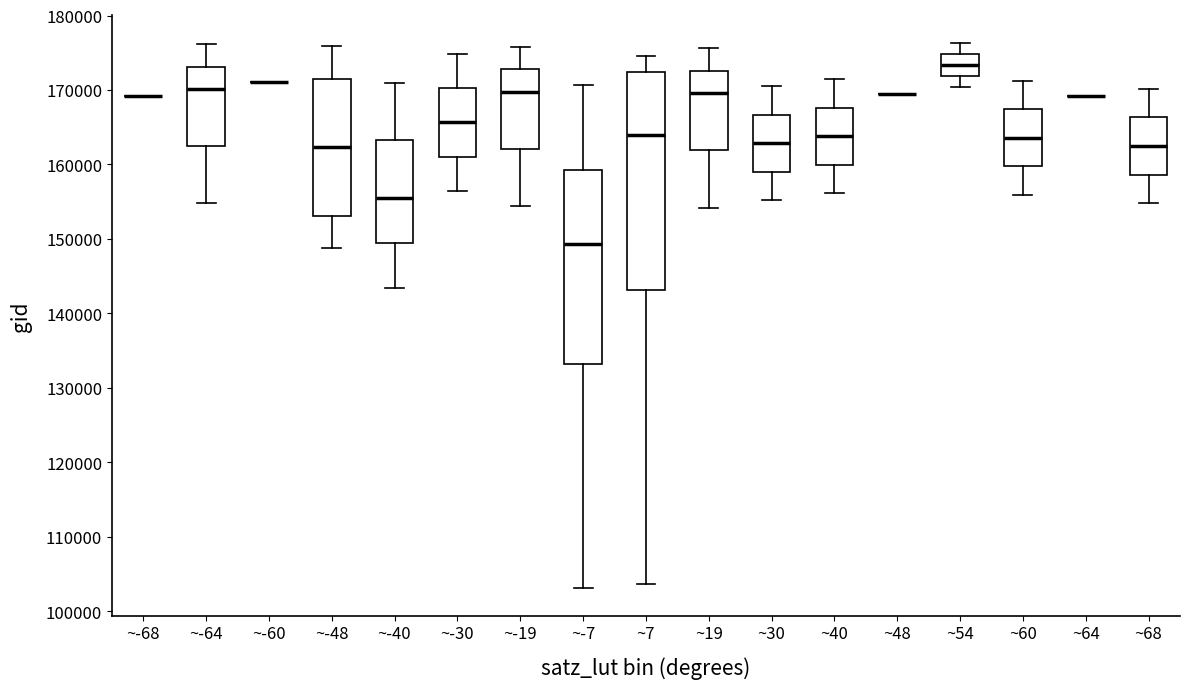

Reading left to right, transcribe this box plot: for each box, give where its median line is, the range the box spans, and where its two whiskers end, as read against the y-axis. The values are not printed on the chart, so give them approximately, as read against the axis.

~-68: box collapsed to a line at 169000, whiskers 169000 to 169000
~-64: median 170000, box 162000 to 173000, whiskers 155000 to 176000
~-60: box collapsed to a line at 171000, whiskers 171000 to 171000
~-48: median 162000, box 153000 to 171000, whiskers 149000 to 176000
~-40: median 156000, box 149000 to 163000, whiskers 143000 to 171000
~-30: median 166000, box 161000 to 170000, whiskers 156000 to 175000
~-19: median 170000, box 162000 to 173000, whiskers 154000 to 176000
~-7: median 149000, box 133000 to 159000, whiskers 103000 to 171000
~7: median 164000, box 143000 to 172000, whiskers 104000 to 175000
~19: median 170000, box 162000 to 173000, whiskers 154000 to 176000
~30: median 163000, box 159000 to 167000, whiskers 155000 to 171000
~40: median 164000, box 160000 to 168000, whiskers 156000 to 171000
~48: box collapsed to a line at 169000, whiskers 169000 to 169000
~54: median 173000, box 172000 to 175000, whiskers 170000 to 176000
~60: median 164000, box 160000 to 167000, whiskers 156000 to 171000
~64: box collapsed to a line at 169000, whiskers 169000 to 169000
~68: median 162000, box 159000 to 166000, whiskers 155000 to 170000